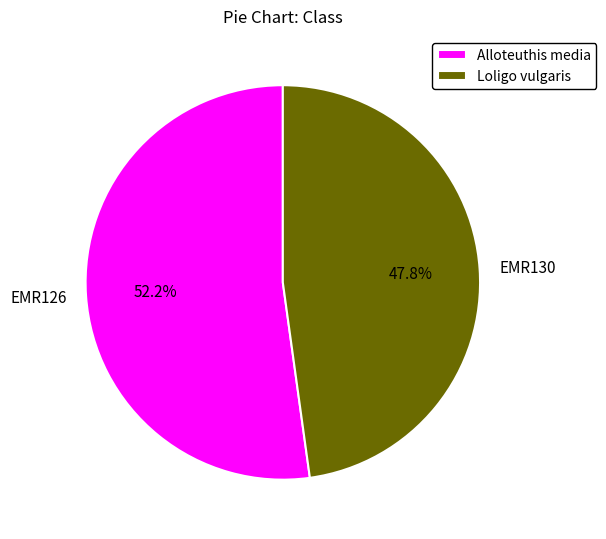

What is the smallest slice in the pie chart?

Loligo vulgaris